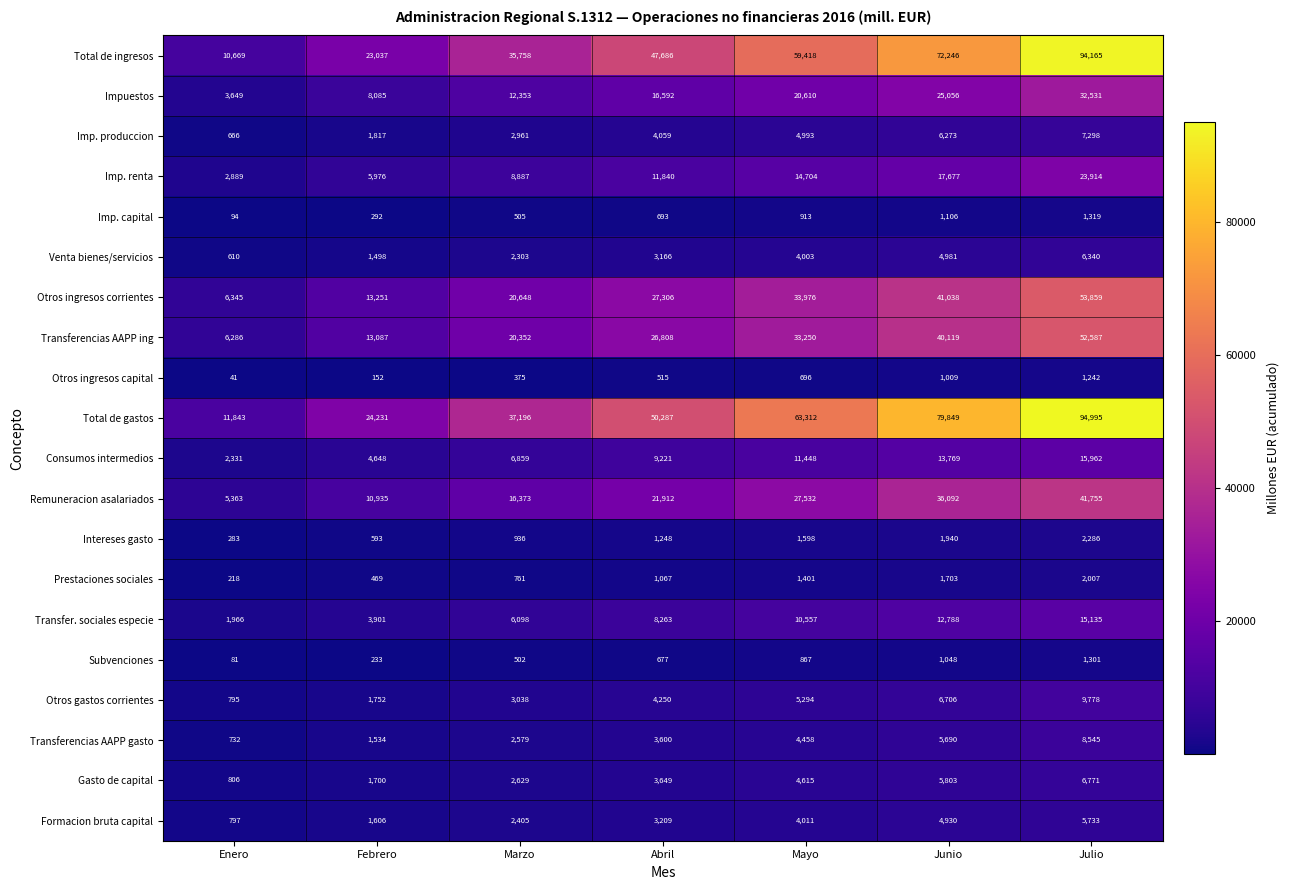

What is the sum of the Total de ingresos values at Junio and Febrero?

95283